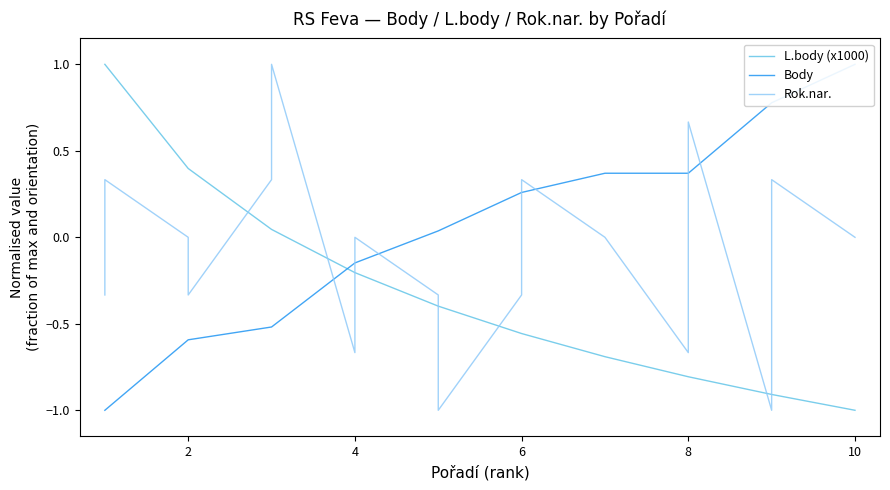

What is the lowest value of the Rok.nar. series?

-1.0